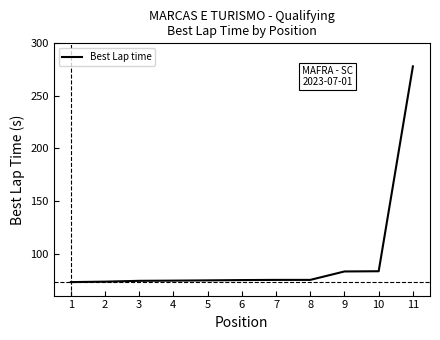

What is the difference between the values at 9 and 8?

8.0